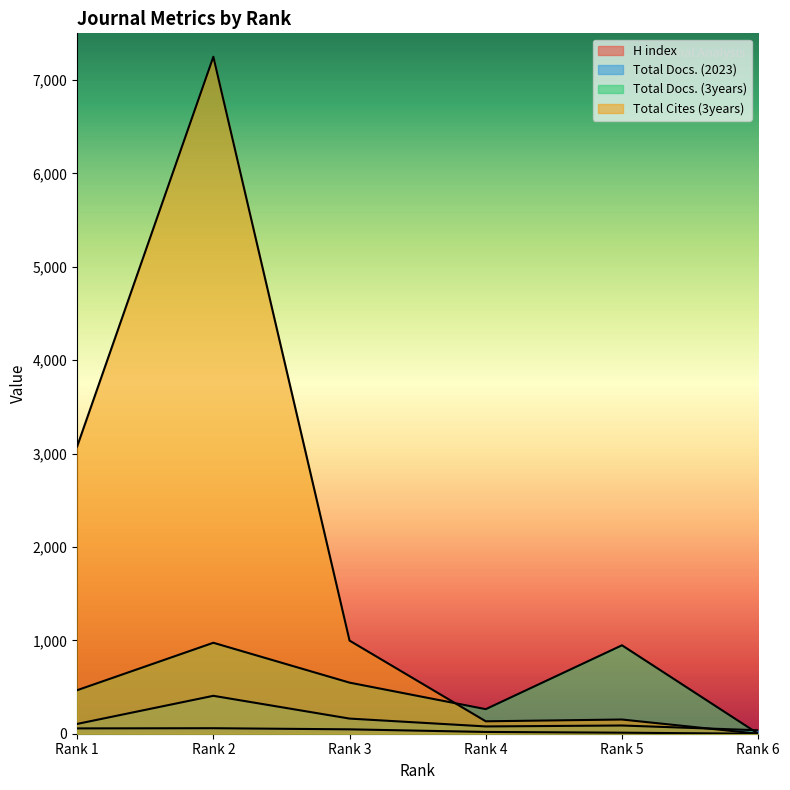

What is the difference between the maximum and minimum values in the Total Docs. (2023) series?

369